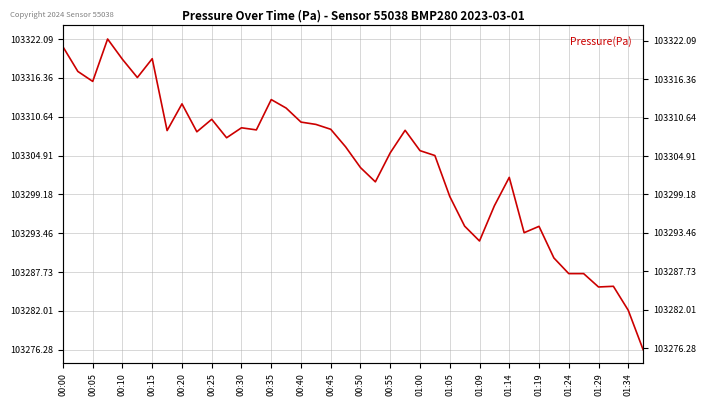

How many interior local valleys (lower than both neighbors) does the data have?

10